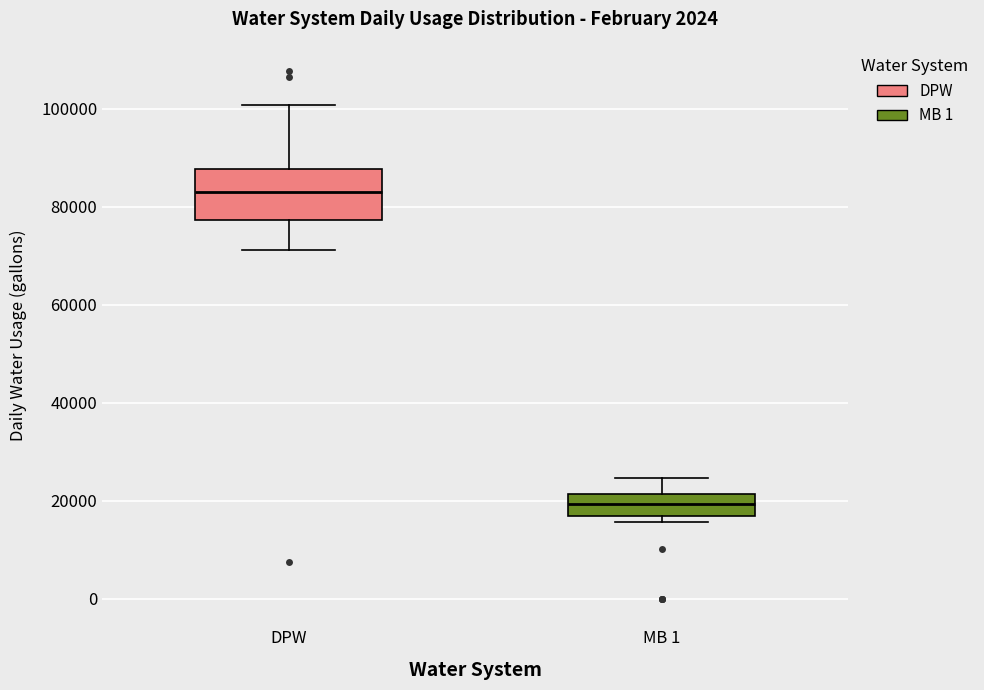

Where is the upper edge of the box for MB 1 on the y-axis? The values are not printed on the chart, so give them approximately, as read against the axis.

22000